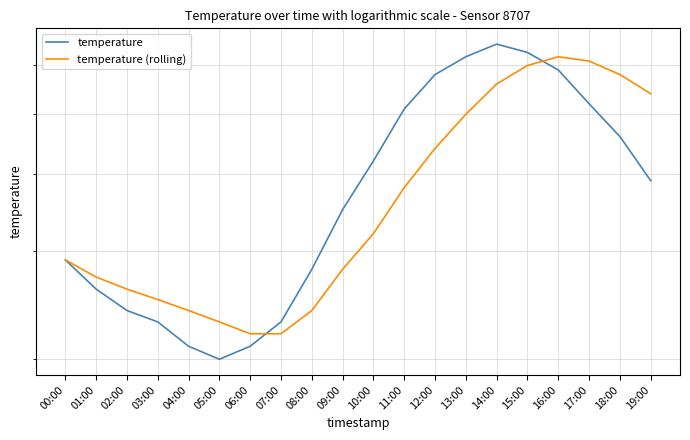

Reading left to right, extract all data points from this chart.

temperature: 2.9	2.6	2.4	2.3	2.1	2.0	2.1	2.3	2.8	3.5	4.2	5.1	5.8	6.2	6.5	6.3	5.9	5.2	4.6	3.9
temperature (rolling): 2.9	2.7	2.6	2.5	2.4	2.3	2.2	2.2	2.4	2.8	3.2	3.8	4.4	5.0	5.6	6.0	6.2	6.1	5.8	5.4